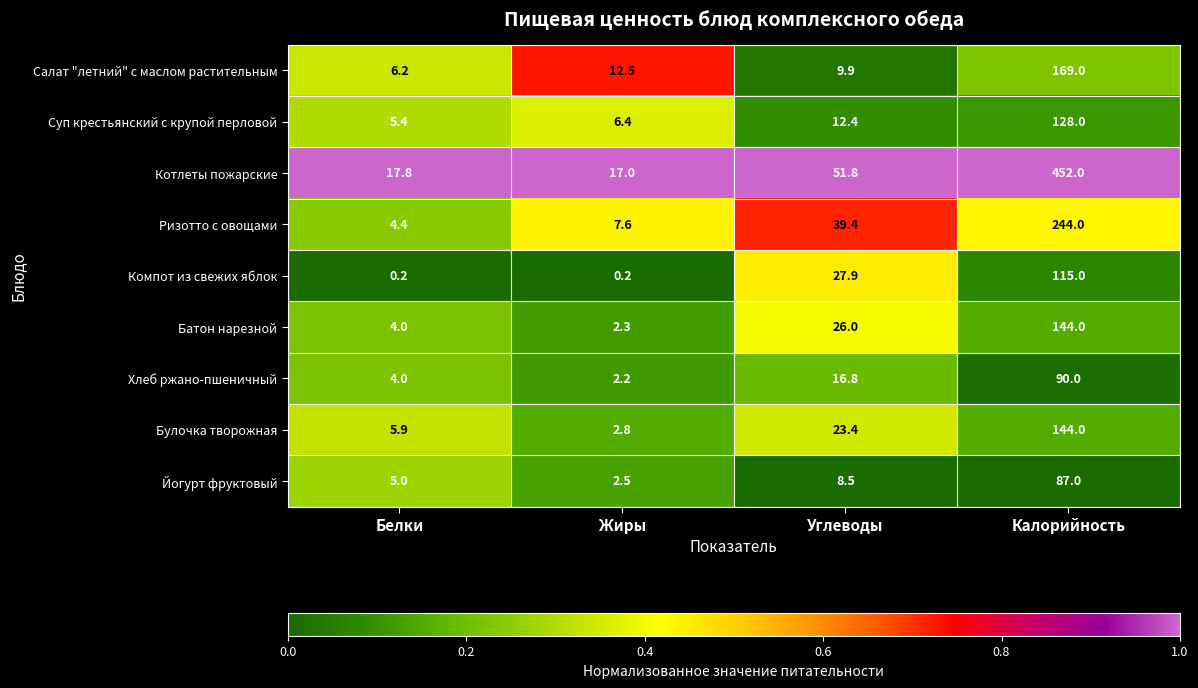

Which series has the largest total across all categories?

Котлеты пожарские